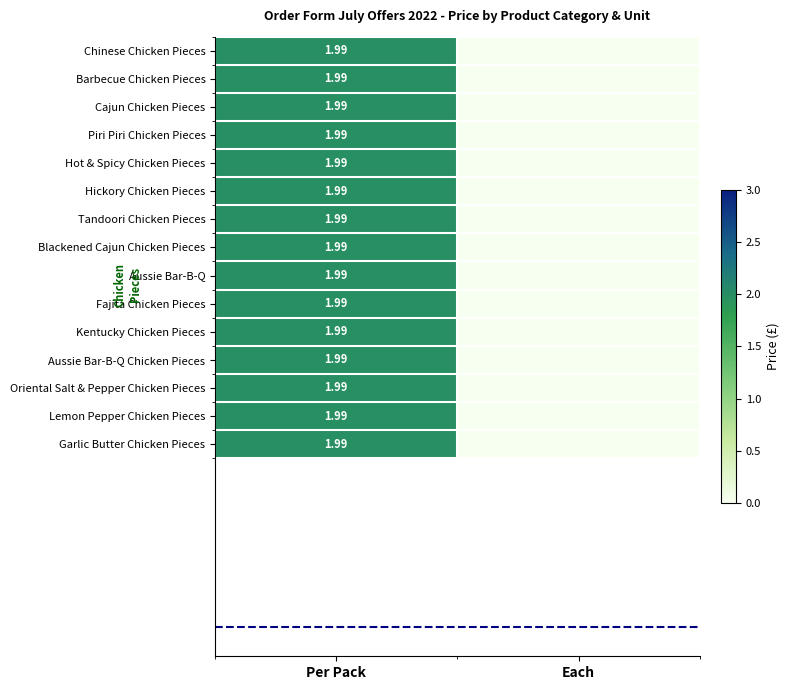

At which label is Cajun Chicken Pieces closest to 0?

Each